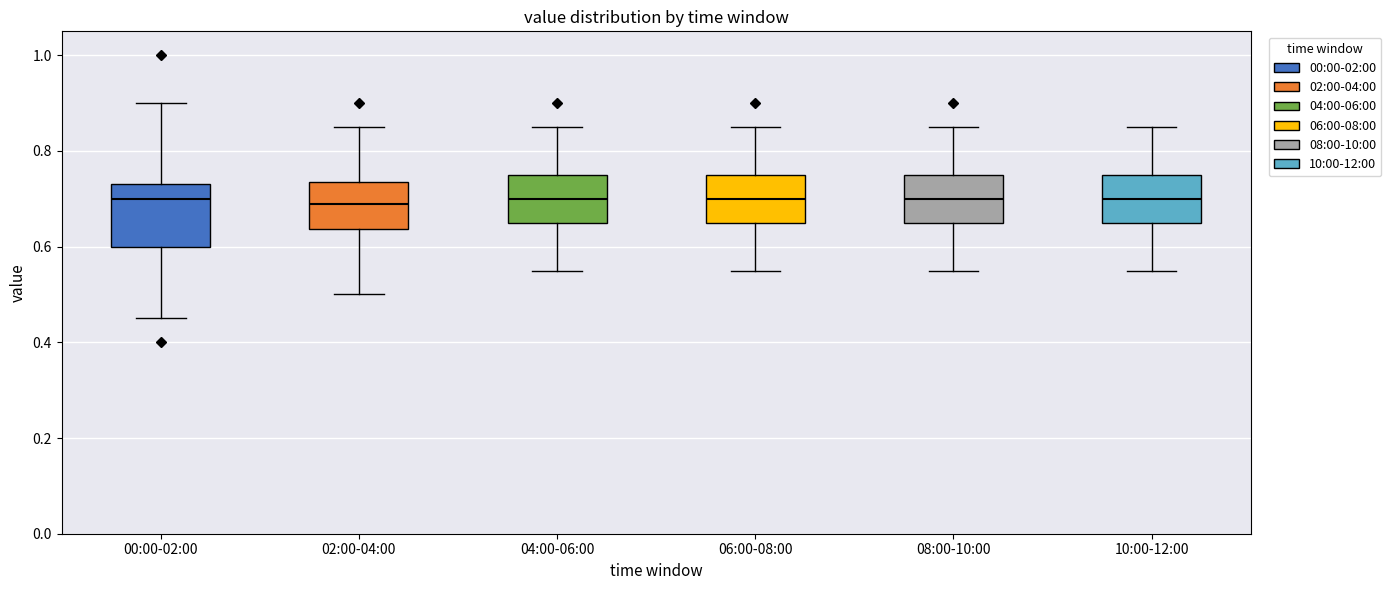

Reading left to right, read every box against the y-axis: the position of its median line, the range the box covers, and the ends of its whiskers. The values are not printed on the chart, so give them approximately, as read against the axis.

00:00-02:00: median 0.70, box 0.60 to 0.74, whiskers 0.46 to 0.90
02:00-04:00: median 0.70, box 0.64 to 0.74, whiskers 0.50 to 0.86
04:00-06:00: median 0.70, box 0.66 to 0.76, whiskers 0.56 to 0.86
06:00-08:00: median 0.70, box 0.66 to 0.76, whiskers 0.56 to 0.86
08:00-10:00: median 0.70, box 0.66 to 0.76, whiskers 0.56 to 0.86
10:00-12:00: median 0.70, box 0.66 to 0.76, whiskers 0.56 to 0.86